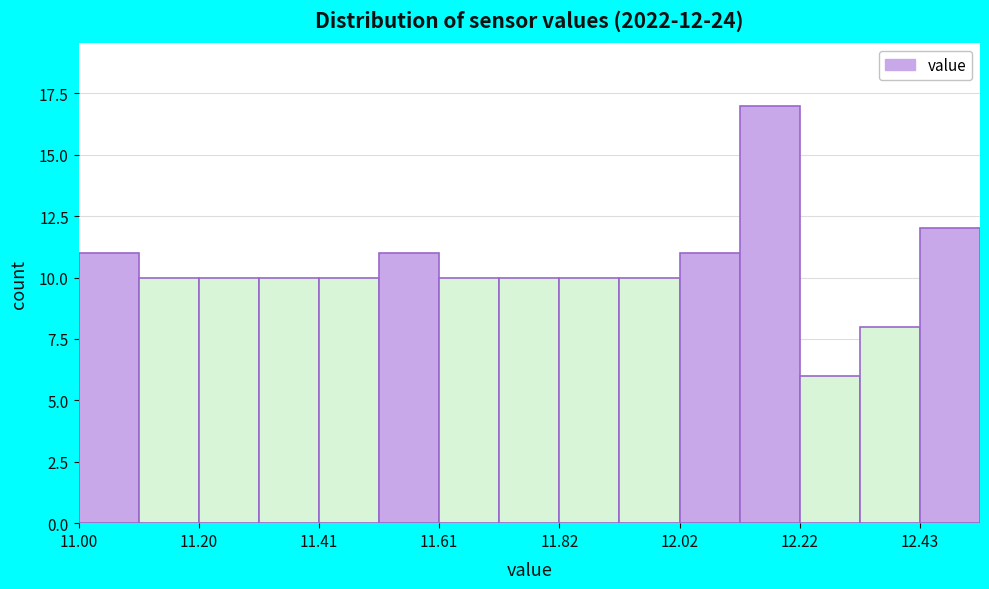

Read against the x-axis, roughly where is the centre of the tallest bar?

12.15